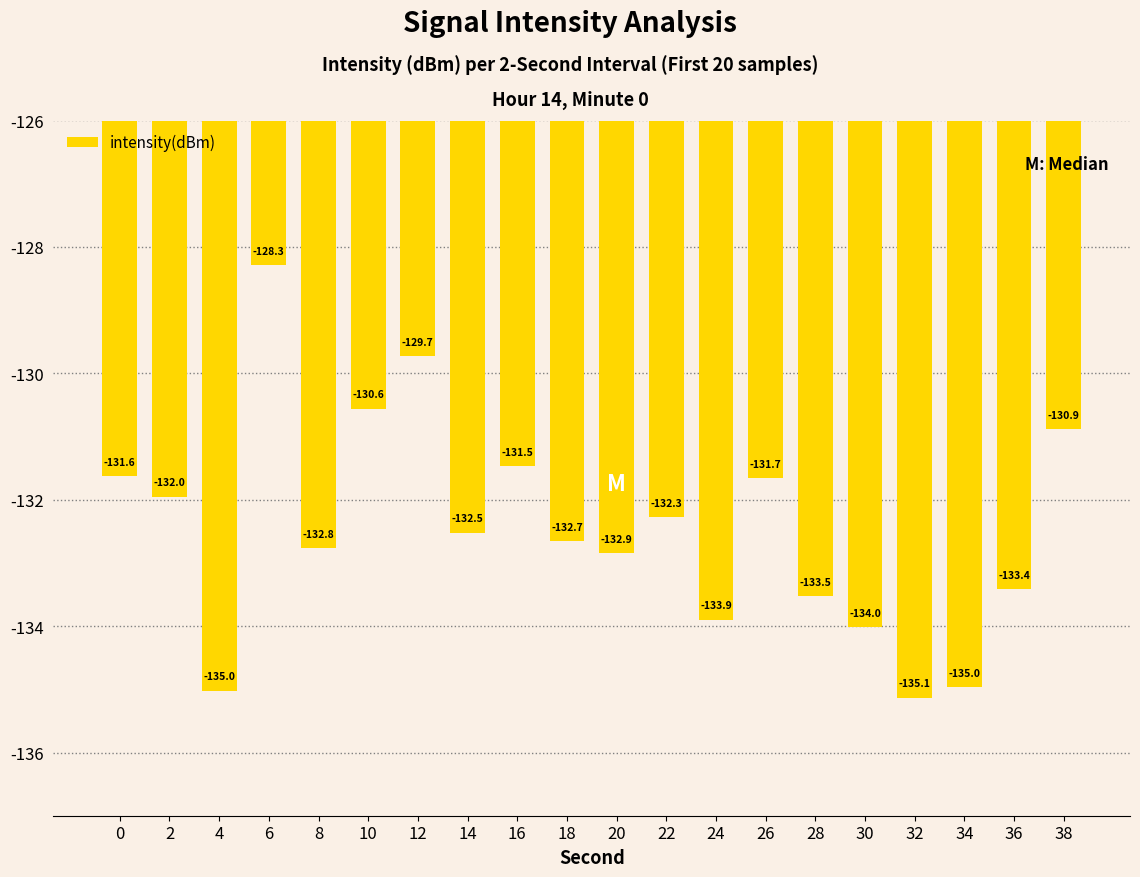

Which has a higher value, 4 or 36?

36